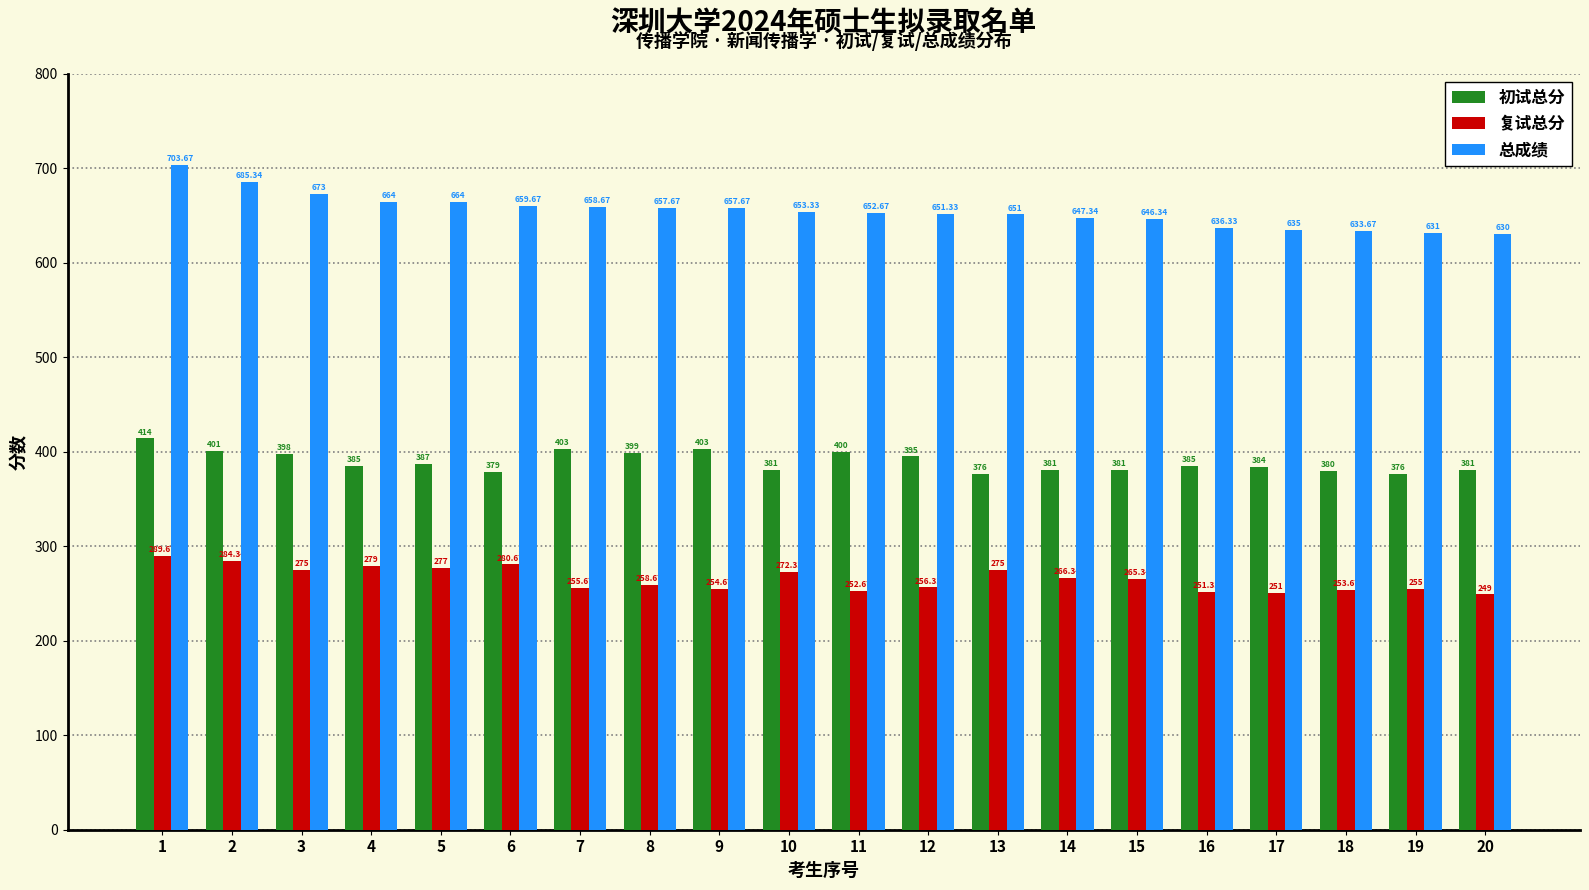

Between 2 and 11, which series saw the biggest shift?

总成绩